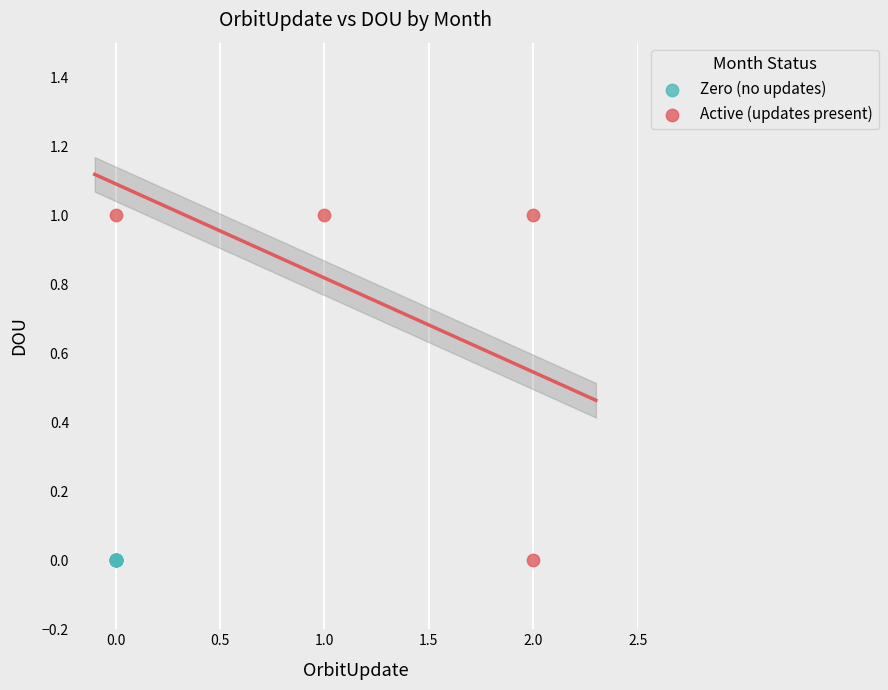

Which series reaches the maximum Y coordinate?

Active (updates present)